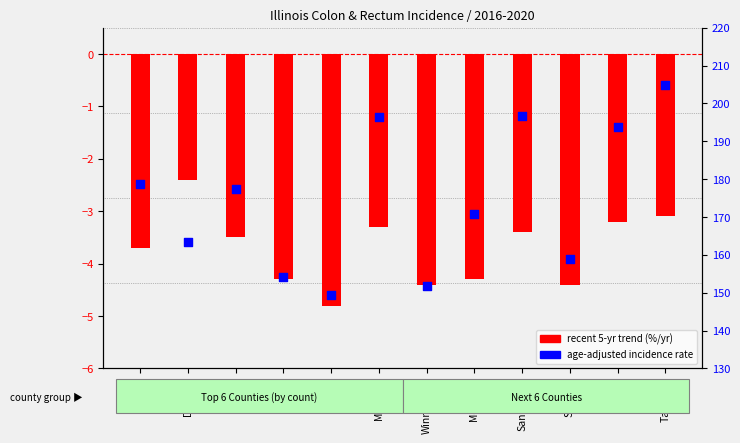

Which series has the widest spread of Y values?

age-adjusted rate